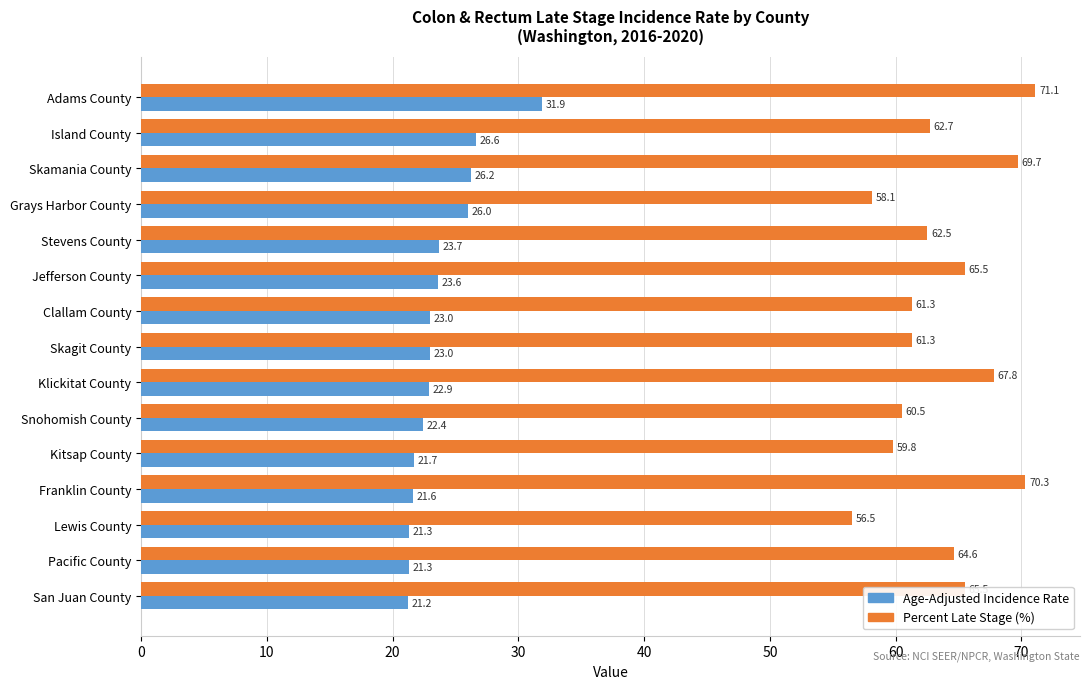

At which label is Age-Adjusted Incidence Rate closest to 26?

Grays Harbor County